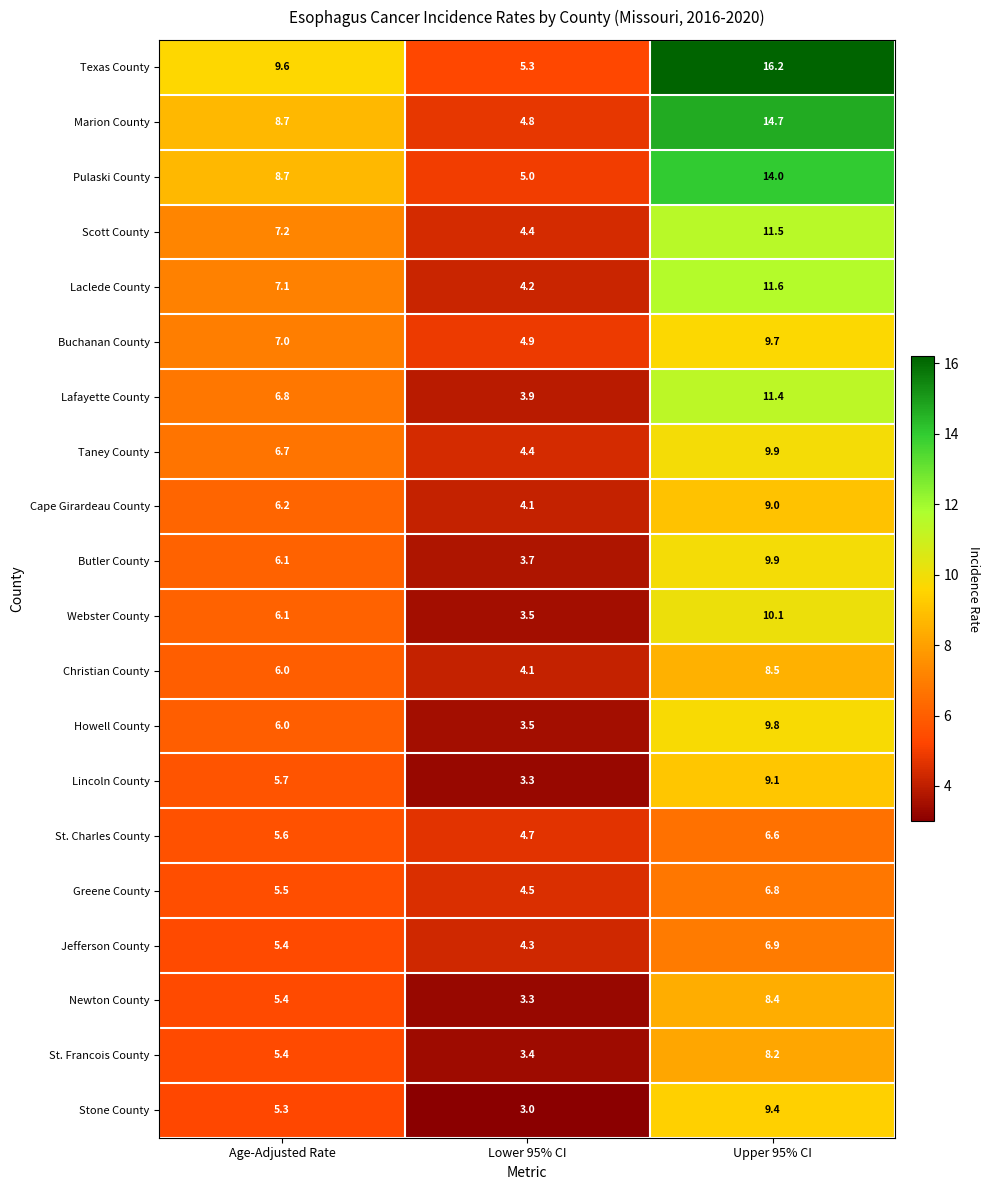

Which series has the largest total across all categories?

Texas County